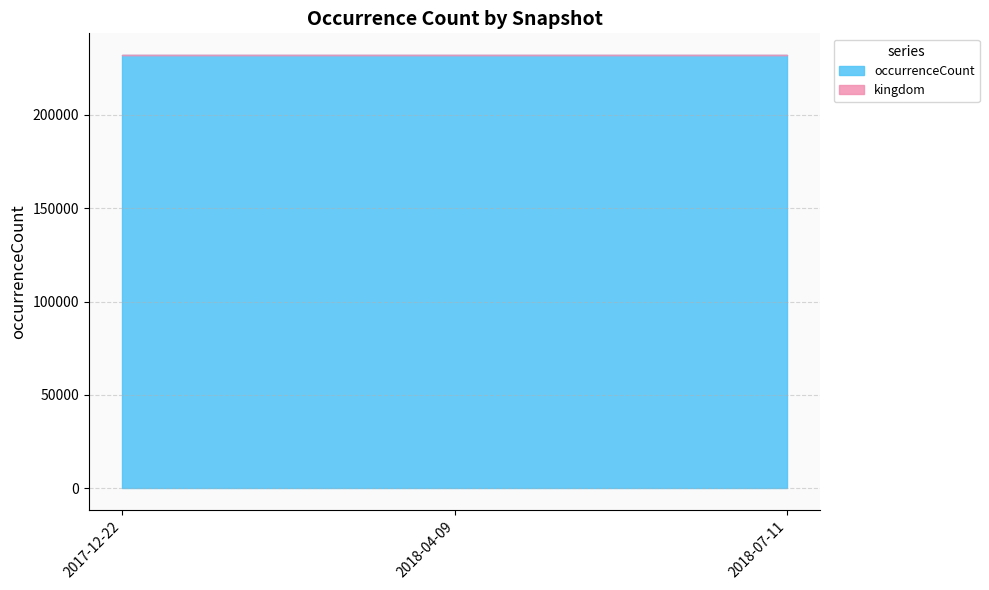

What is the approximate value of occurrenceCount at 2018-04-09?

232108